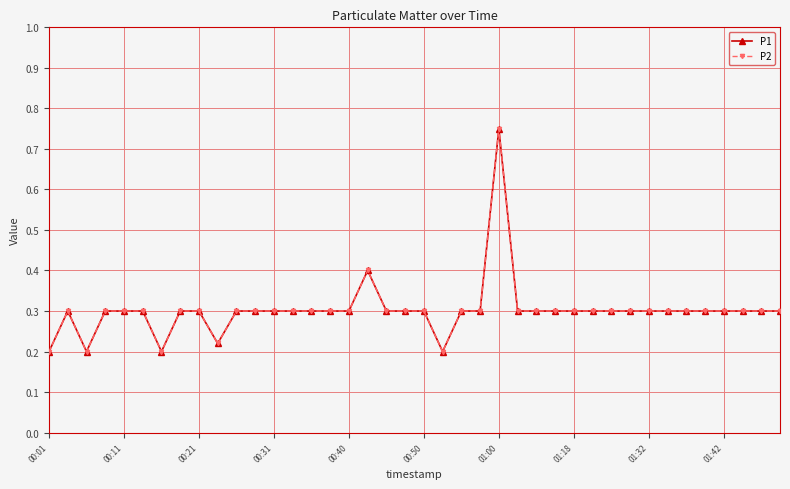

True or false: P2 and P1 intersect in this chart.

False